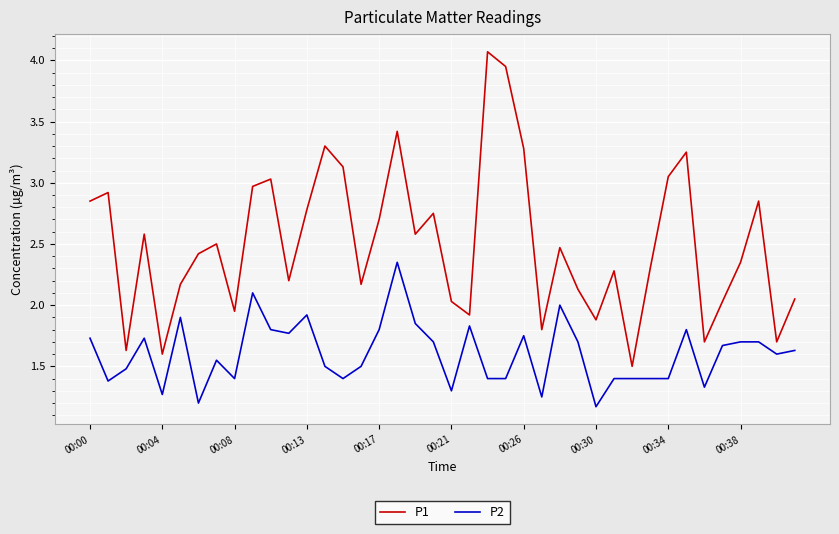

What is the highest value of the P1 series?

4.1